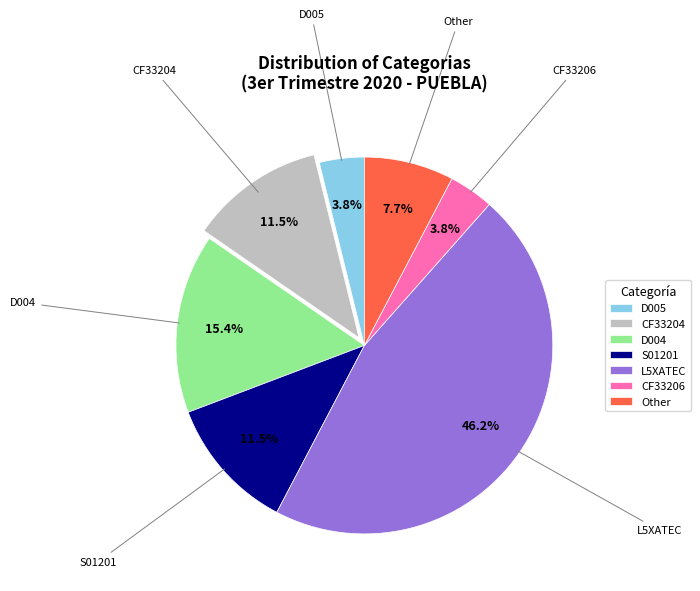

To the nearest percent, what portion does Other represent?

8%